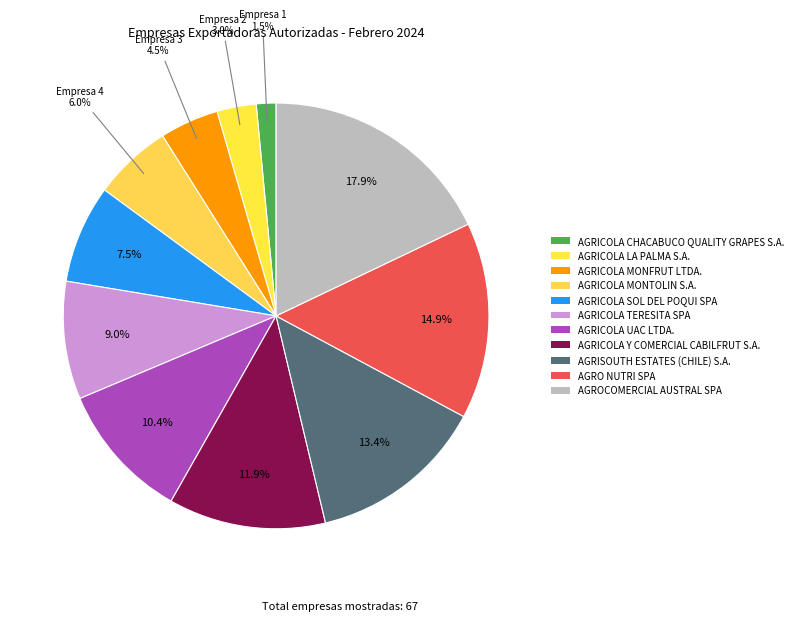

Does AGRICOLA SOL DEL POQUI SPA represent more than half of the total?

No